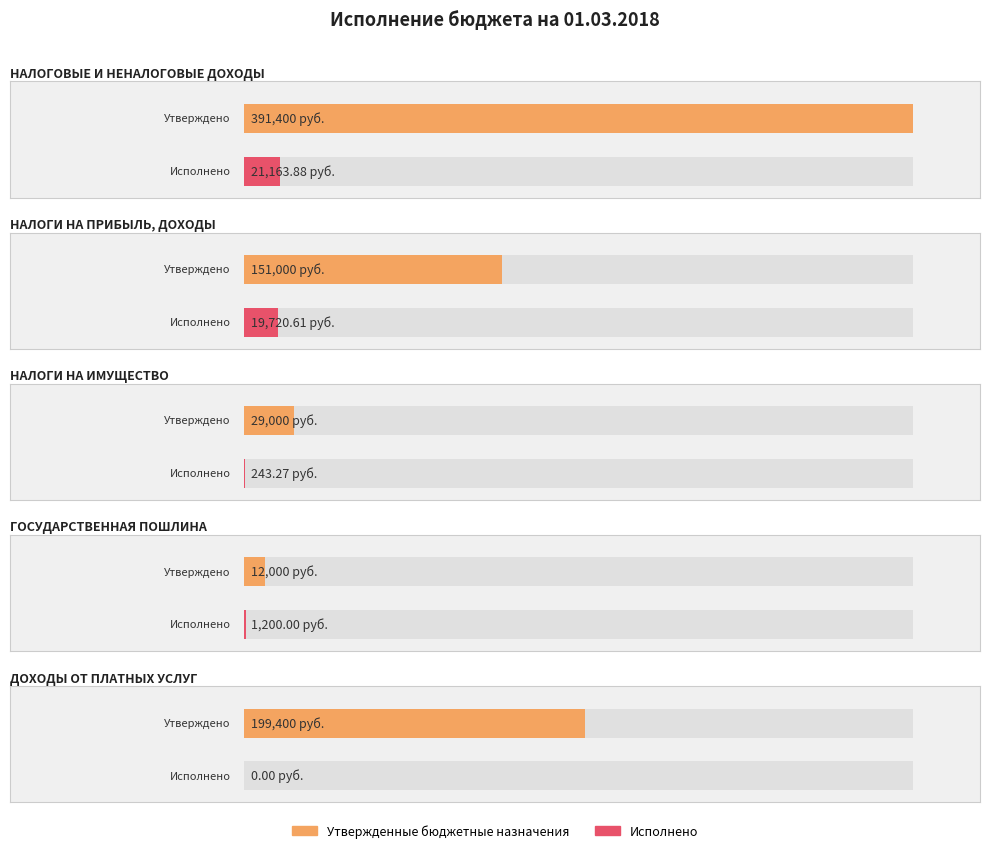

Is the value of Исполнено at НАЛОГИ НА ПРИБЫЛЬ, ДОХОДЫ greater than the value of Утвержденные бюджетные назначения at НАЛОГИ НА ПРИБЫЛЬ, ДОХОДЫ?

No